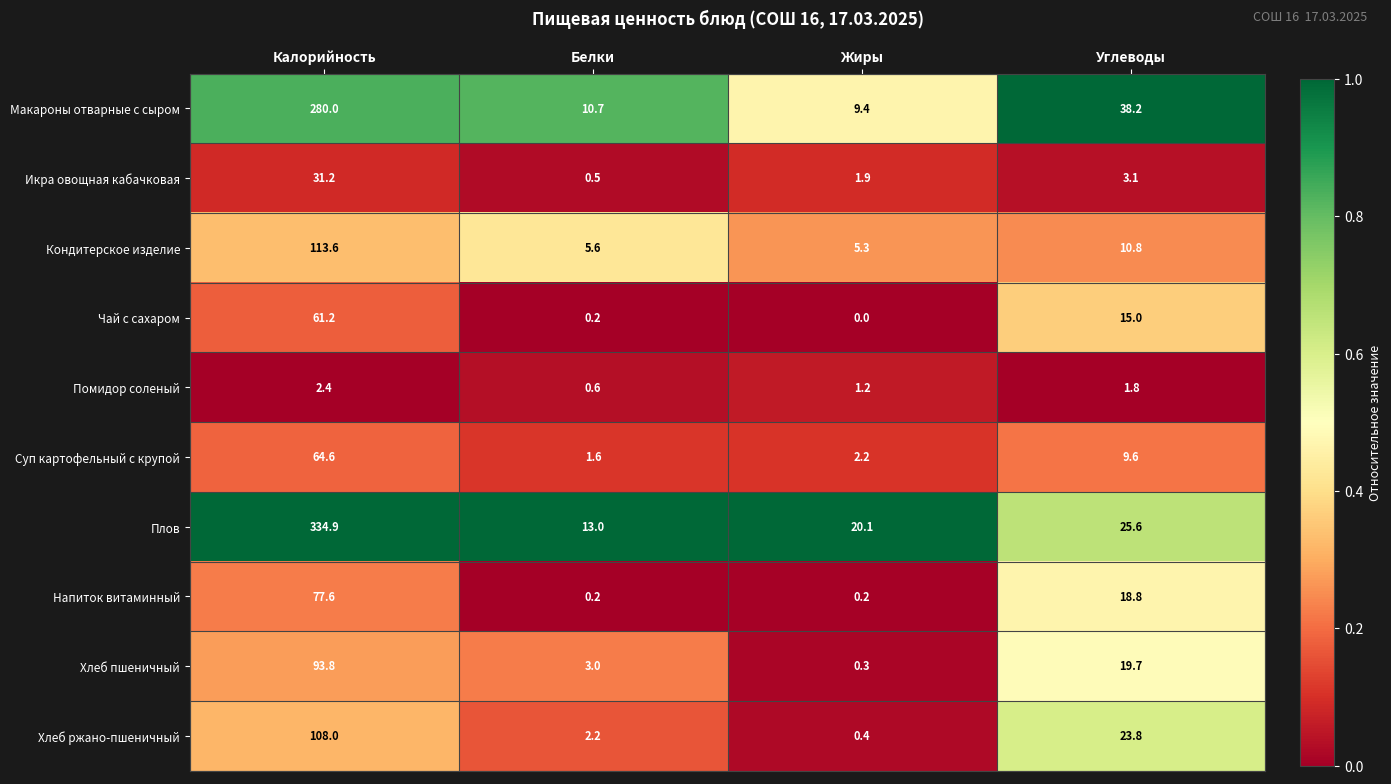

How many categories are shown in the chart?

4